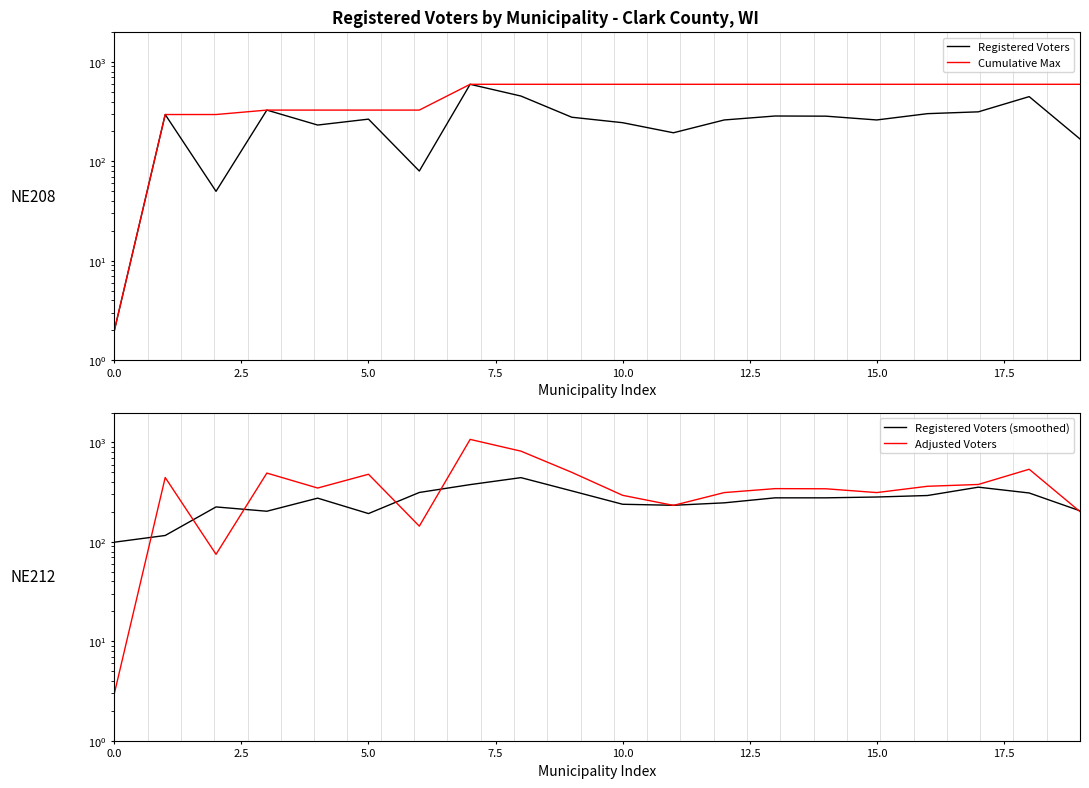

How many categories are shown in the chart?

20